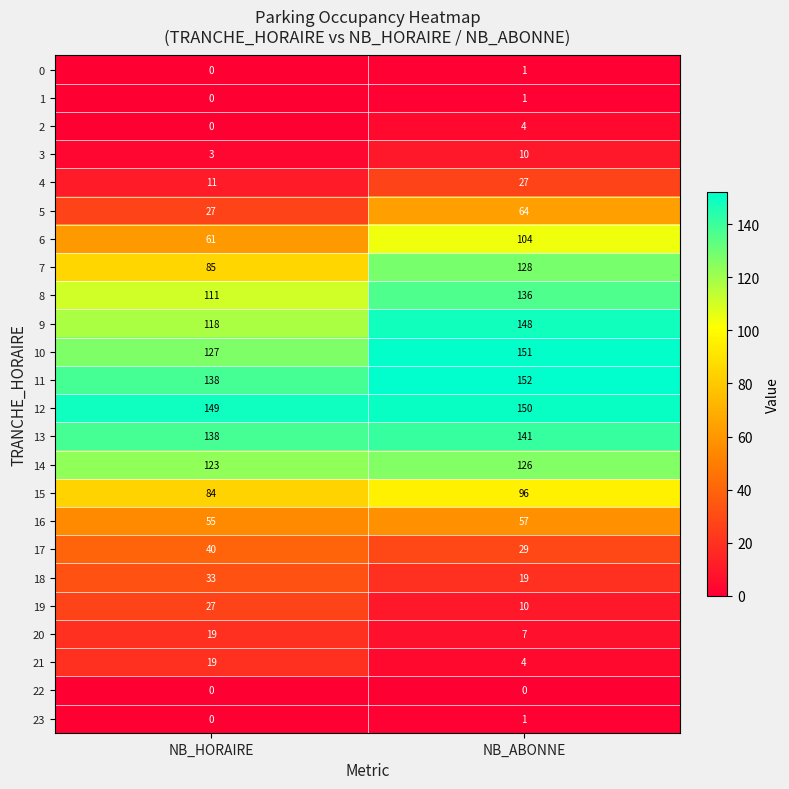

Rank the categories by 1 value from lowest to highest.

NB_HORAIRE, NB_ABONNE